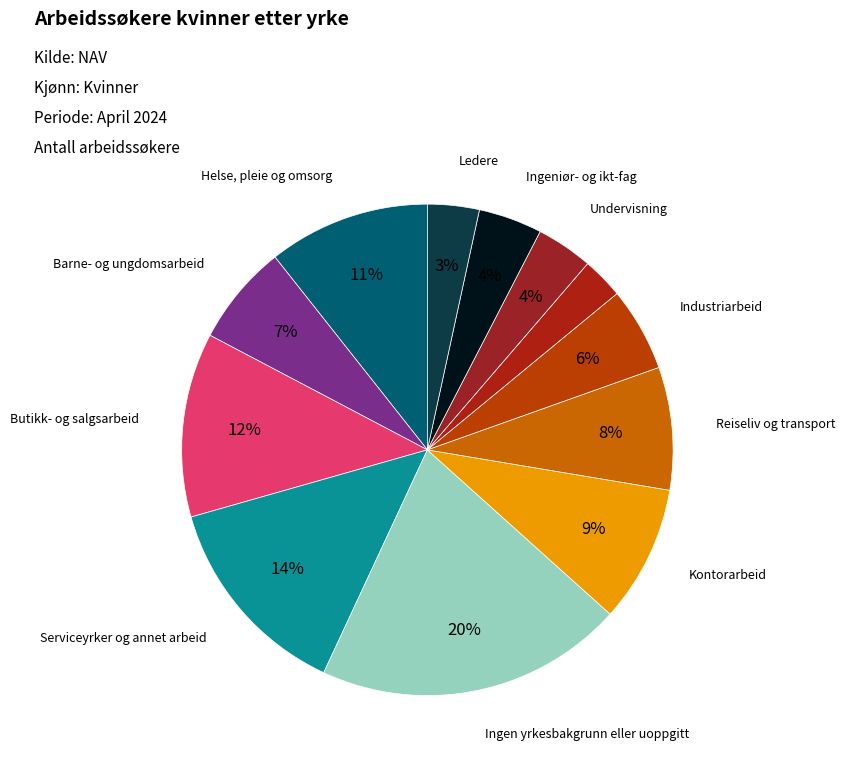

Count the number of slices in the pie.

12